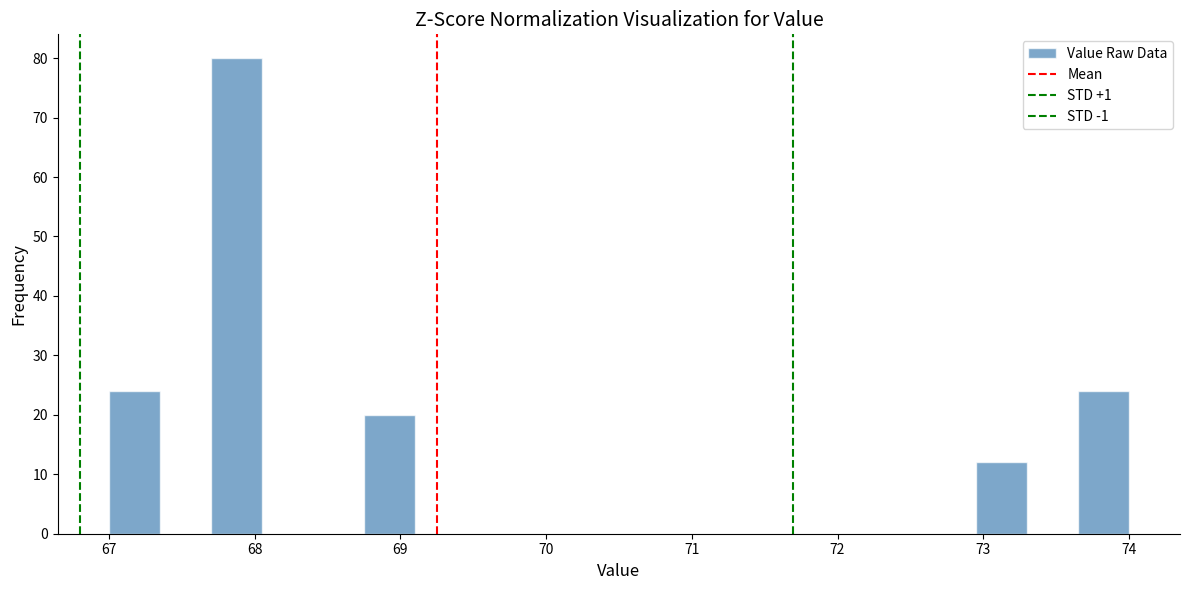

Around what value on the x-axis is the tallest bar? Give the approximate position of its centre, as read against the axis.

67.9